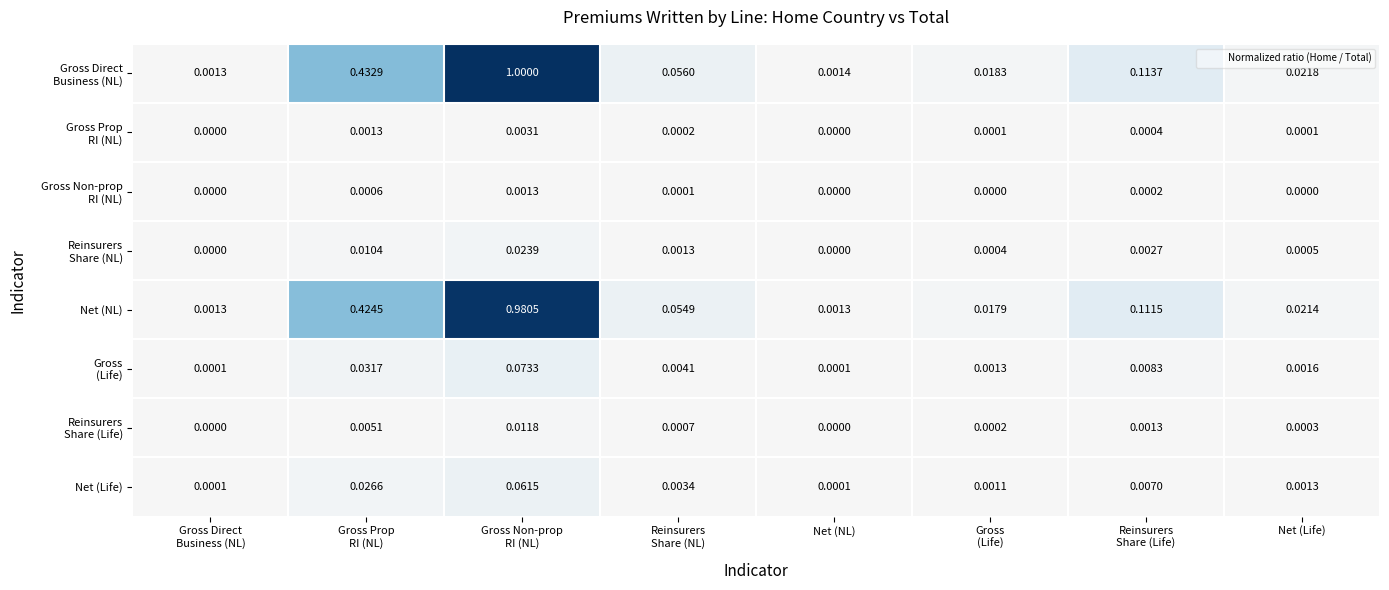

Rank the series by their maximum value, from lowest to highest.

Gross Non-prop RI (NL), Gross Prop RI (NL), Reinsurers Share (Life), Reinsurers Share (NL), Net (Life), Gross (Life), Net (NL), Gross Direct Business (NL)